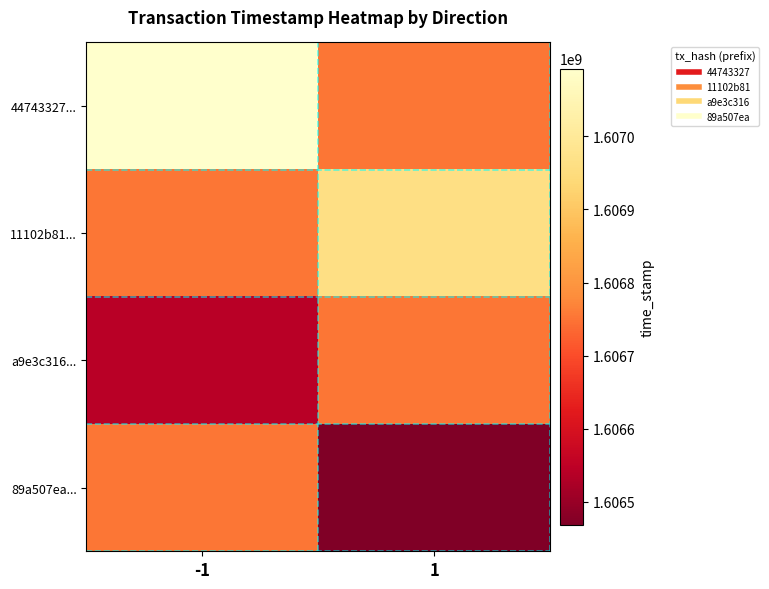

At how many categories does at least one series exceed 1607040932?

1